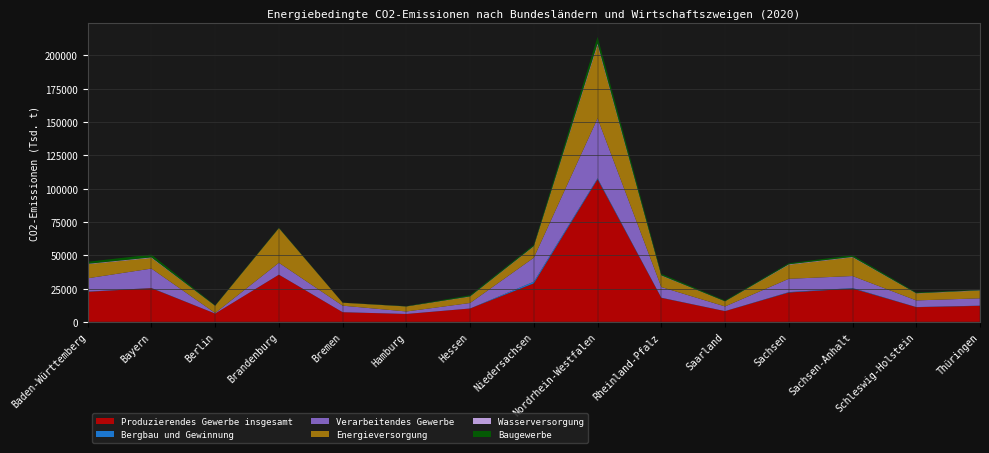

Reading right to left, what are all the values shown in this chart?

Produzierendes Gewerbe insgesamt: 12000.0	11000.0	25000.0	22000.0	8000.0	18000.0	107000.0	28883.7	9992.1	5897.5	7217.7	35385.7	6191.5	25255.9	22543.0
Bergbau und Gewinnung: 150.0	80.0	400.0	300.0	50.0	120.0	800.0	1255.5	35.1	4.5	1.4	14.8	3.9	165.5	93.1
Verarbeitendes Gewerbe: 5500.0	5000.0	9000.0	10000.0	3500.0	8000.0	45000.0	18010.3	4101.3	1864.5	4917.6	8925.5	422.3	14563.4	10055.6
Energieversorgung: 5800.0	5200.0	14000.0	10500.0	3800.0	8500.0	55000.0	8420.4	4730.4	3734.2	2192.1	25970.9	5385.3	7952.9	10535.2
Wasserversorgung: 250.0	200.0	350.0	400.0	100.0	300.0	1200.0	306.8	240.4	75.8	29.7	106.2	88.6	451.7	362.0
Baugewerbe: 300.0	520.0	1250.0	800.0	550.0	1080.0	5000.0	890.7	884.9	218.5	76.9	368.2	291.4	2122.5	1497.1